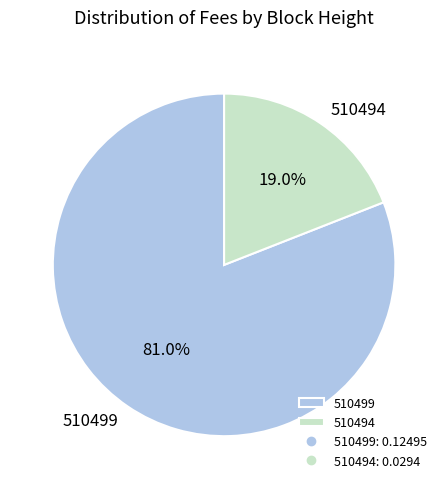

The 510499 slice represents 71% of the pie. True or false?

False